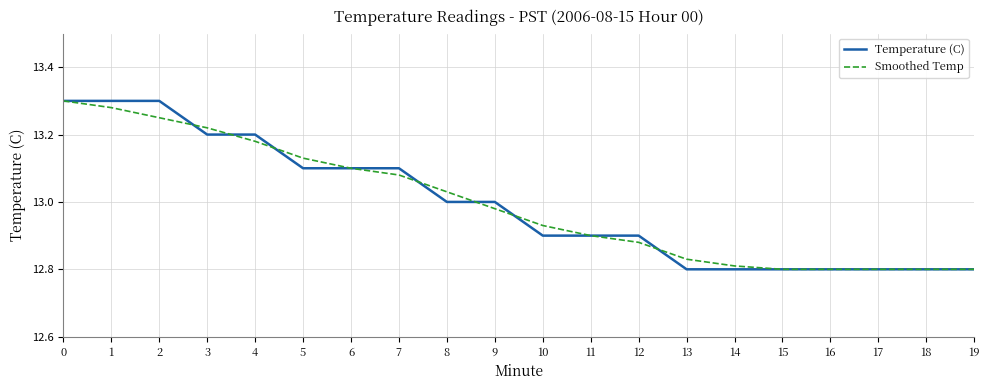

What is the sum of all Smoothed Temp values?

259.9